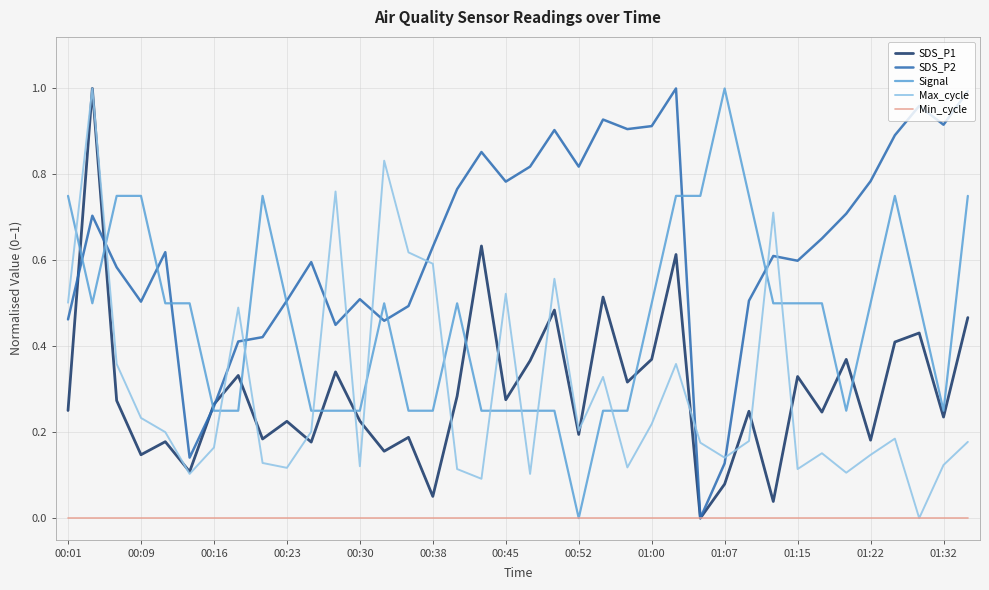

Which series has the largest total across all categories?

SDS_P2